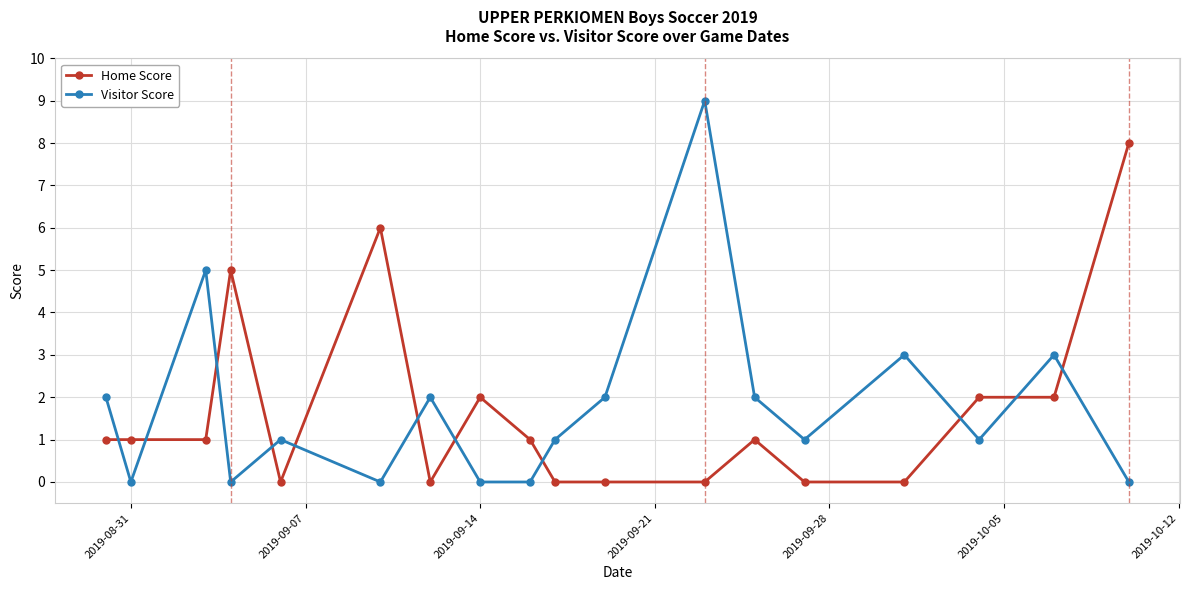

Rank the series by their maximum value, from lowest to highest.

Home Score, Visitor Score